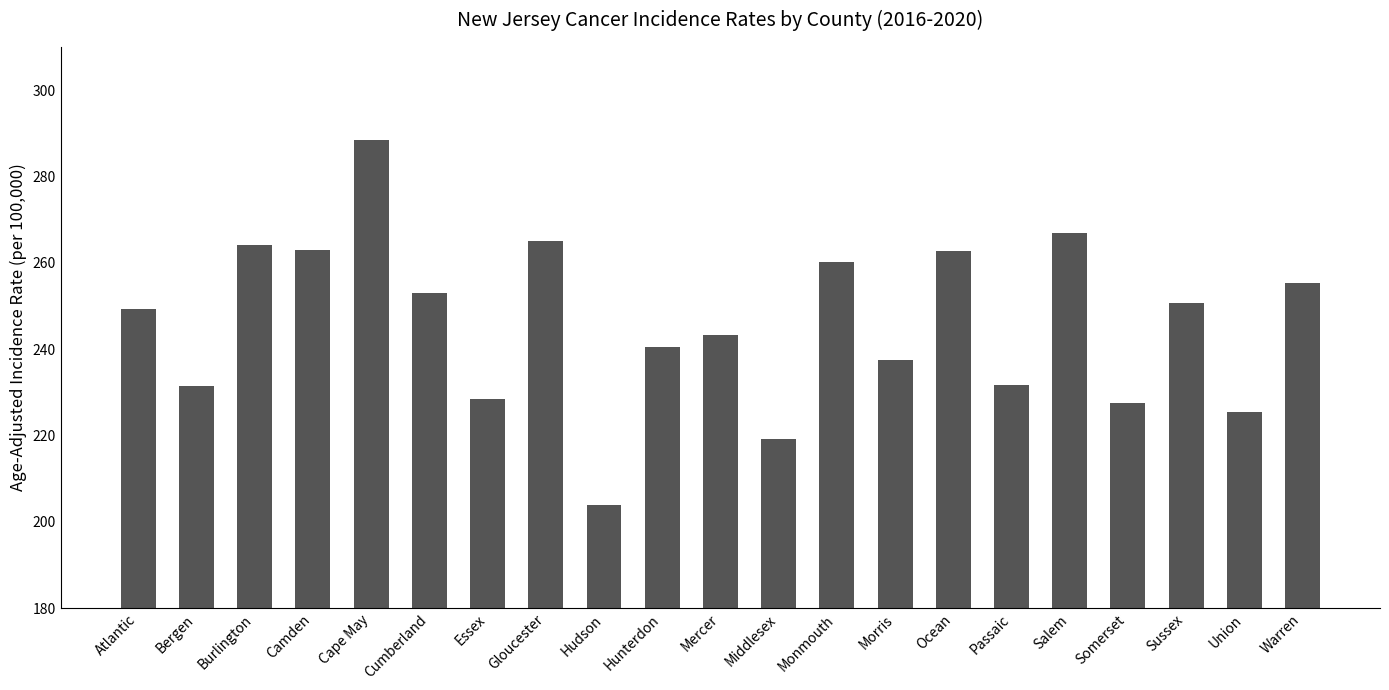

Read the value at Passaic.

231.6